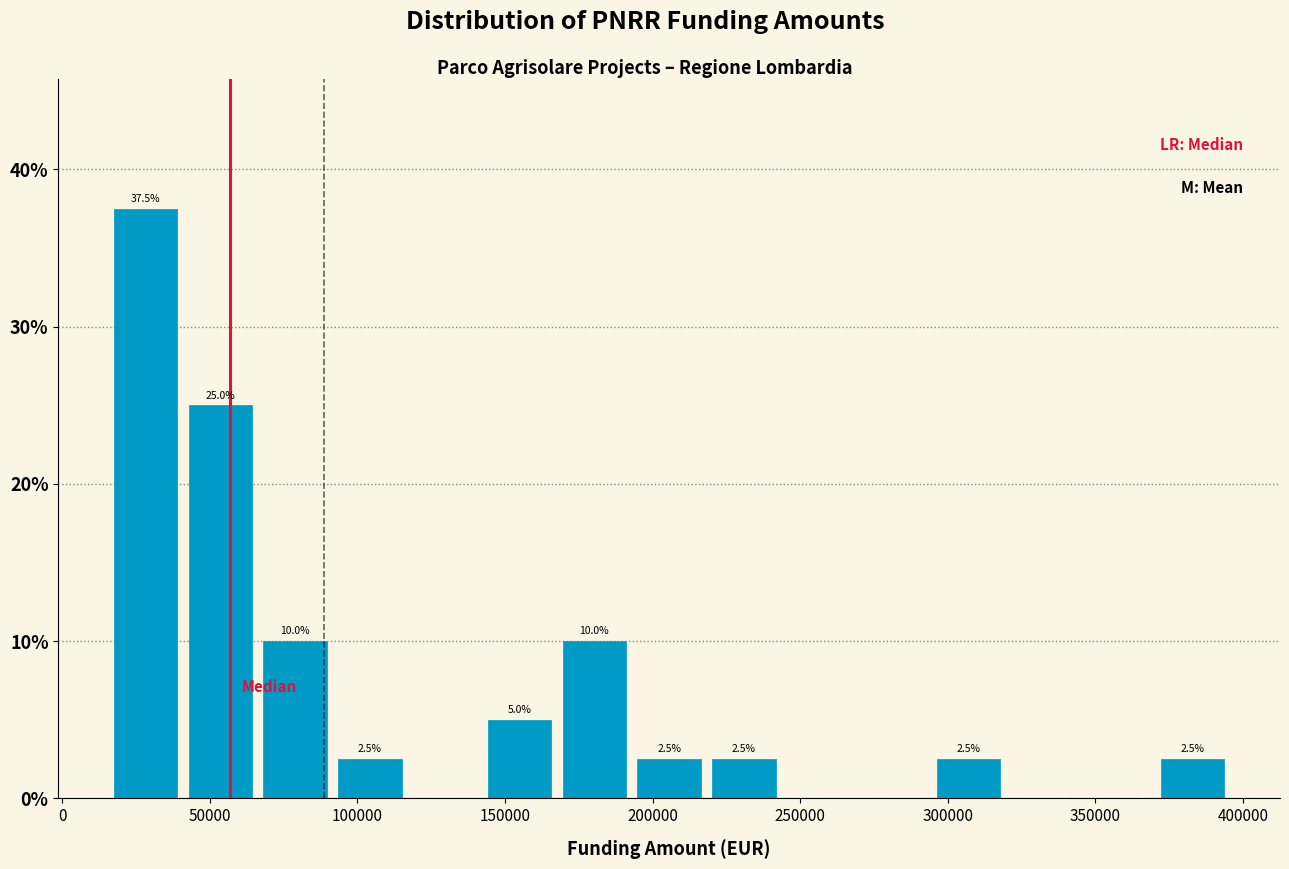

Over which range of the x-axis is the bar tallest?

15000 to 40000